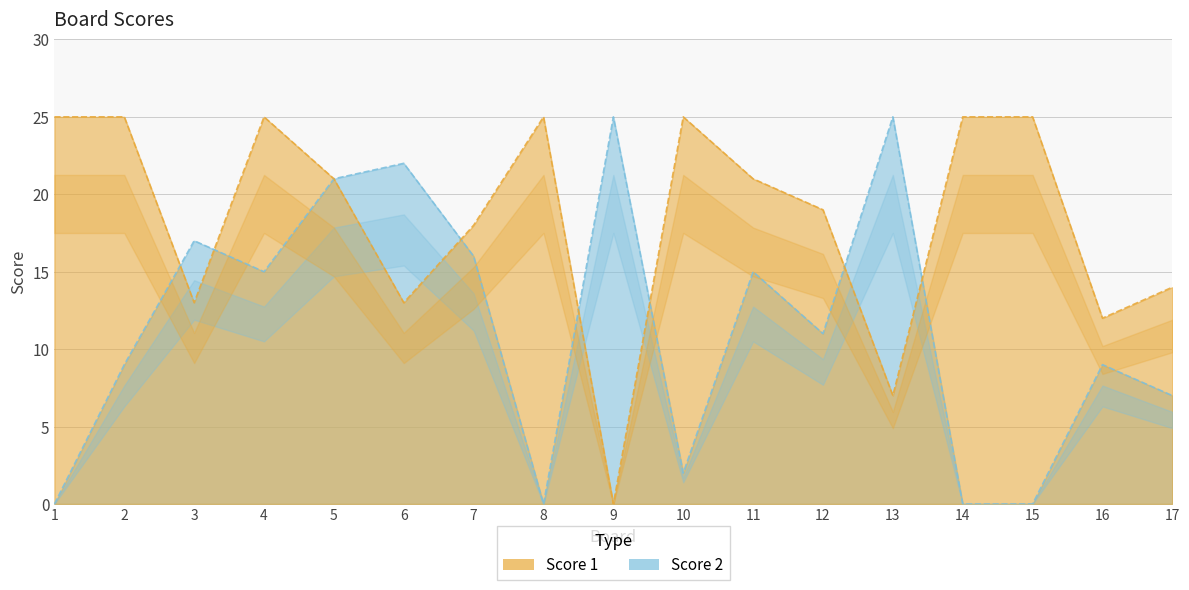

Where do Score 2 and Score 1 first cross each other?

2 and 3